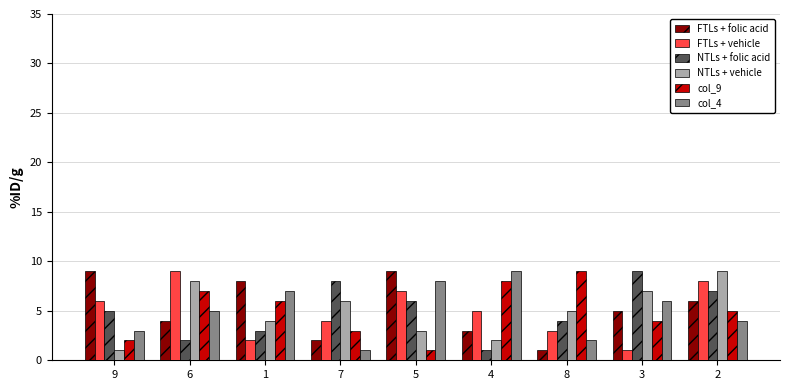

What is the sum of all FTLs + folic acid values?

47